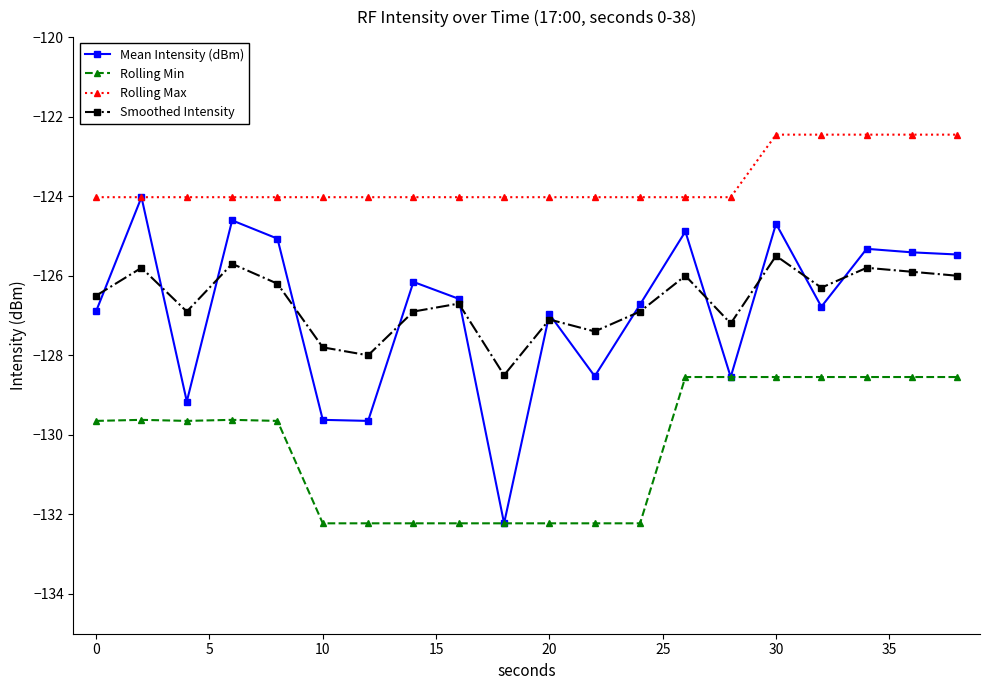

At how many categories does at least one series exceed -123?

5